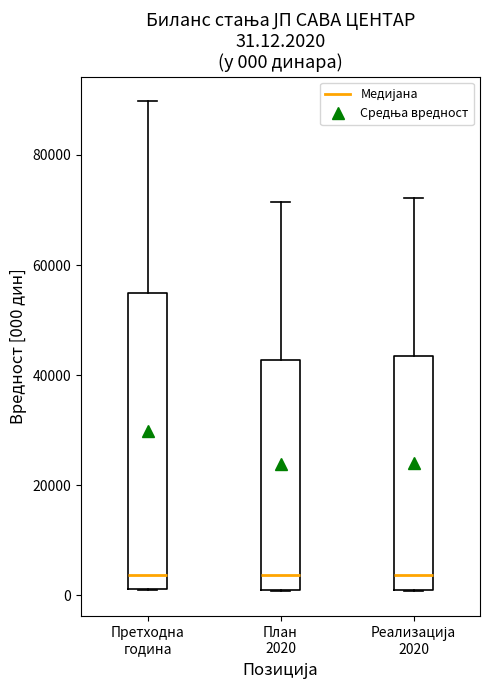

Which box is the tallest, from its lower edge to its upper edge?

Претходна година